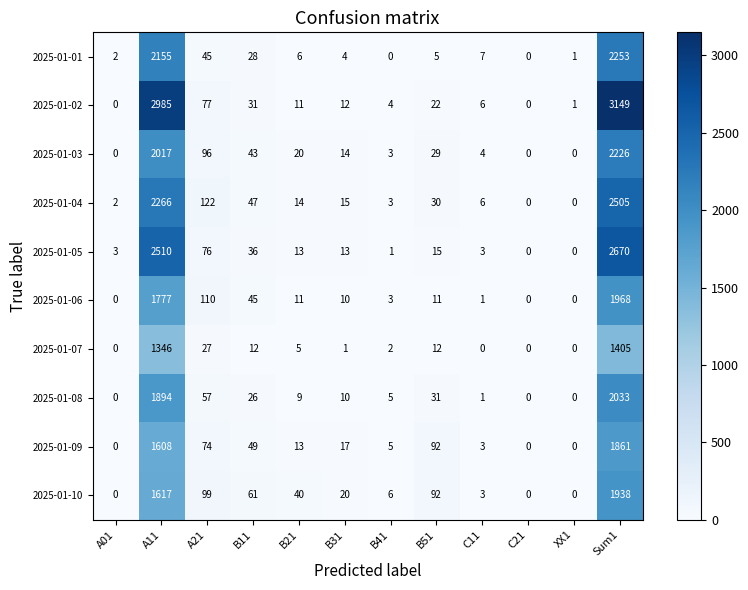

List the series in order of their peak value, highest first.

2025-01-02, 2025-01-05, 2025-01-04, 2025-01-01, 2025-01-03, 2025-01-08, 2025-01-06, 2025-01-10, 2025-01-09, 2025-01-07